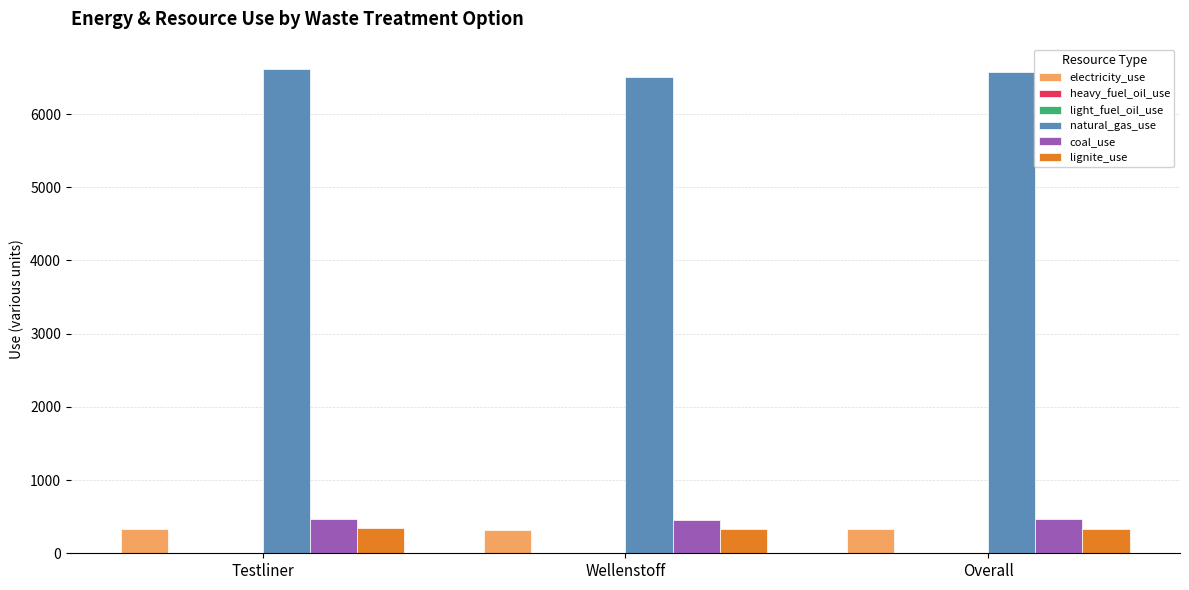

What is the maximum value shown in the chart?

6620.0